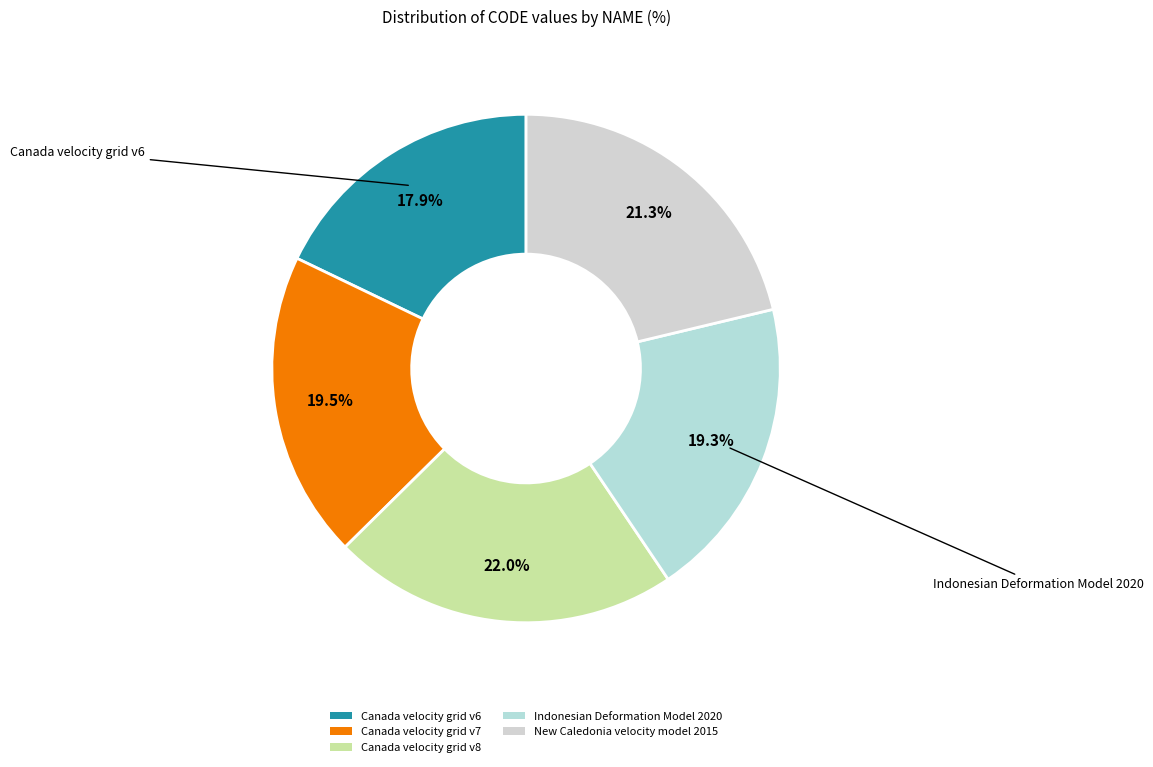

To the nearest percent, what is the combined percentage of New Caledonia velocity model 2015 and Canada velocity grid v7?

41%